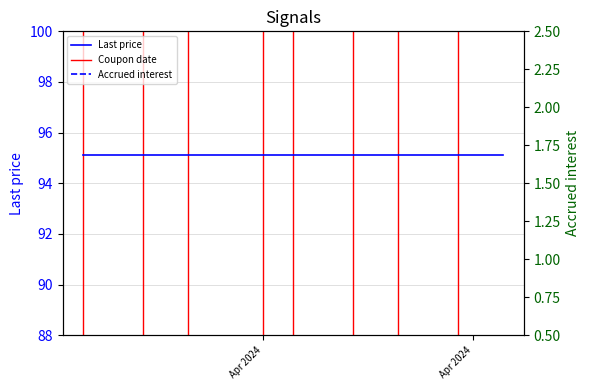

Which series has the largest range (max minus min)?

Accrued interest